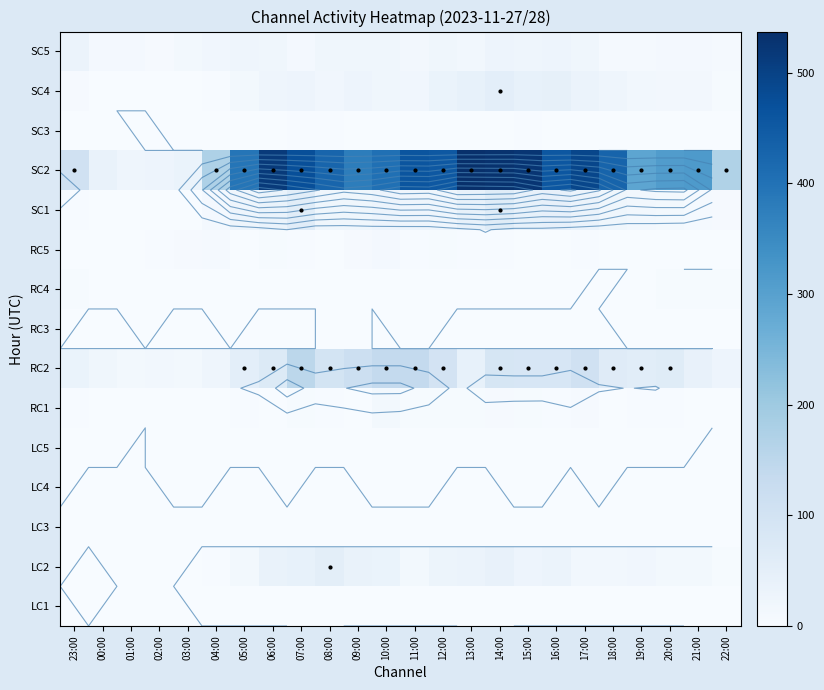

Rank the categories by SC1 value from lowest to highest.

01:00, 02:00, 00:00, 03:00, 23:00, 22:00, 21:00, 04:00, 20:00, 19:00, 08:00, 18:00, 09:00, 05:00, 11:00, 12:00, 10:00, 17:00, 06:00, 13:00, 15:00, 16:00, 07:00, 14:00